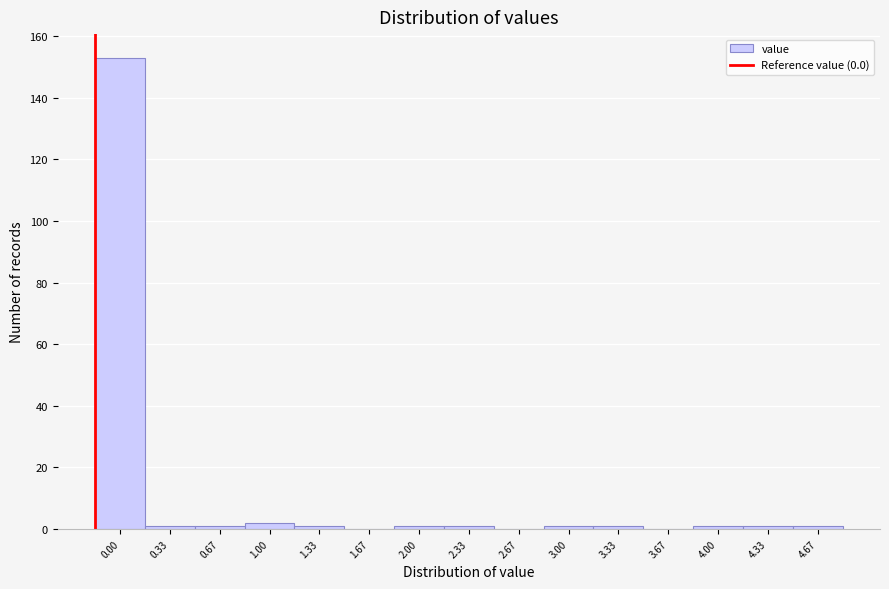

Reading left to right, list all the values displayed in this chart.

0.00=153	0.33=1	0.67=1	1.00=2	1.33=1	1.67=0	2.00=1	2.33=1	2.67=0	3.00=1	3.33=1	3.67=0	4.00=1	4.33=1	4.67=1